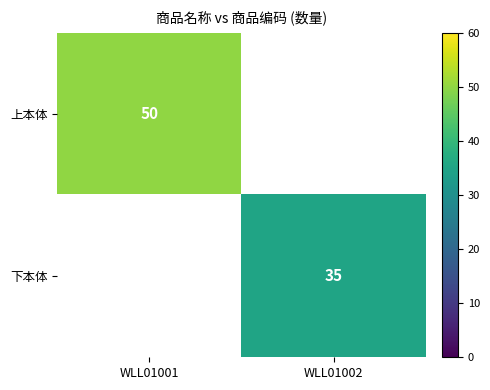

At how many categories does at least one series exceed 44?

1